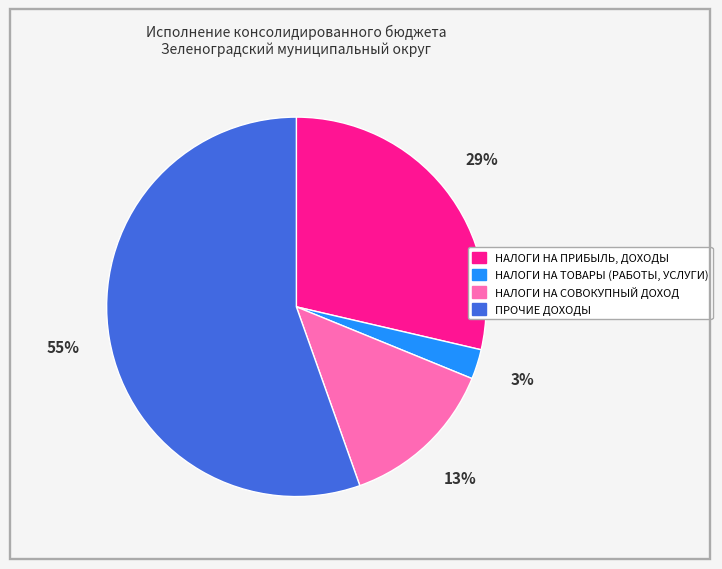

Which has a higher value, НАЛОГИ НА ПРИБЫЛЬ, ДОХОДЫ or НАЛОГИ НА СОВОКУПНЫЙ ДОХОД?

НАЛОГИ НА ПРИБЫЛЬ, ДОХОДЫ